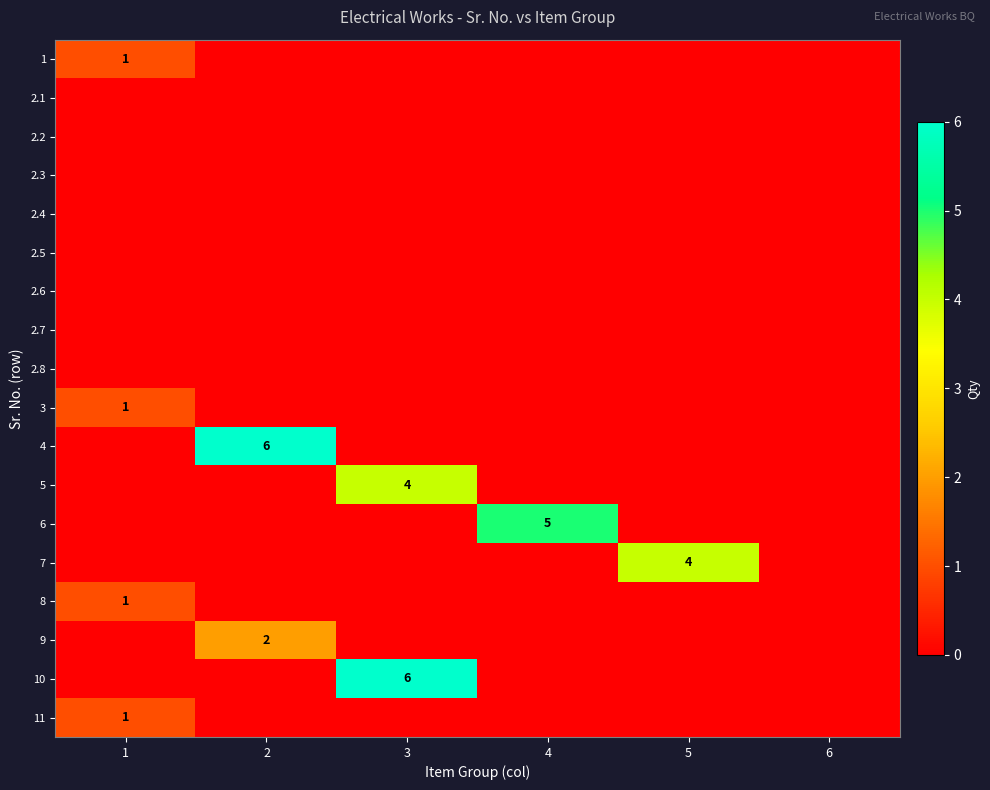

List the labels in order of 9 value, smallest first.

1, 3, 4, 5, 6, 2